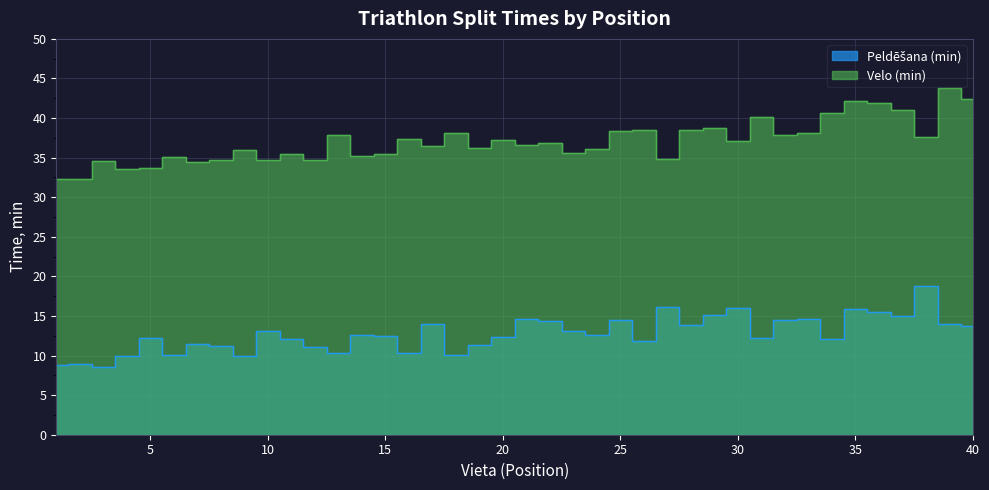

What is the sum of all Peldēšana (min) values?

509.6